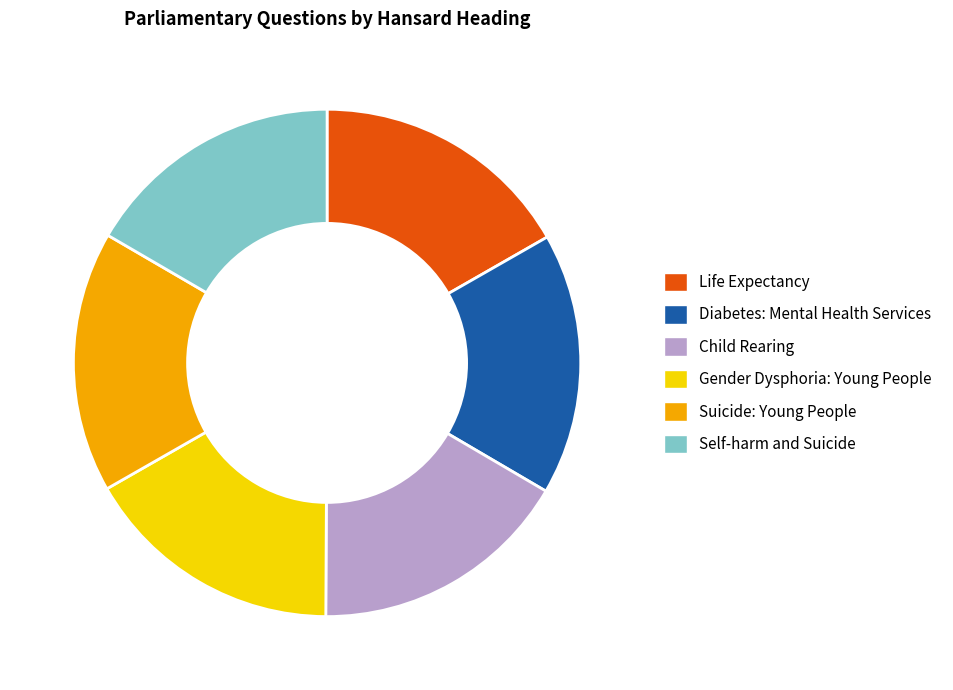

Combined, do Diabetes: Mental Health Services and Child Rearing account for over 50%?

No